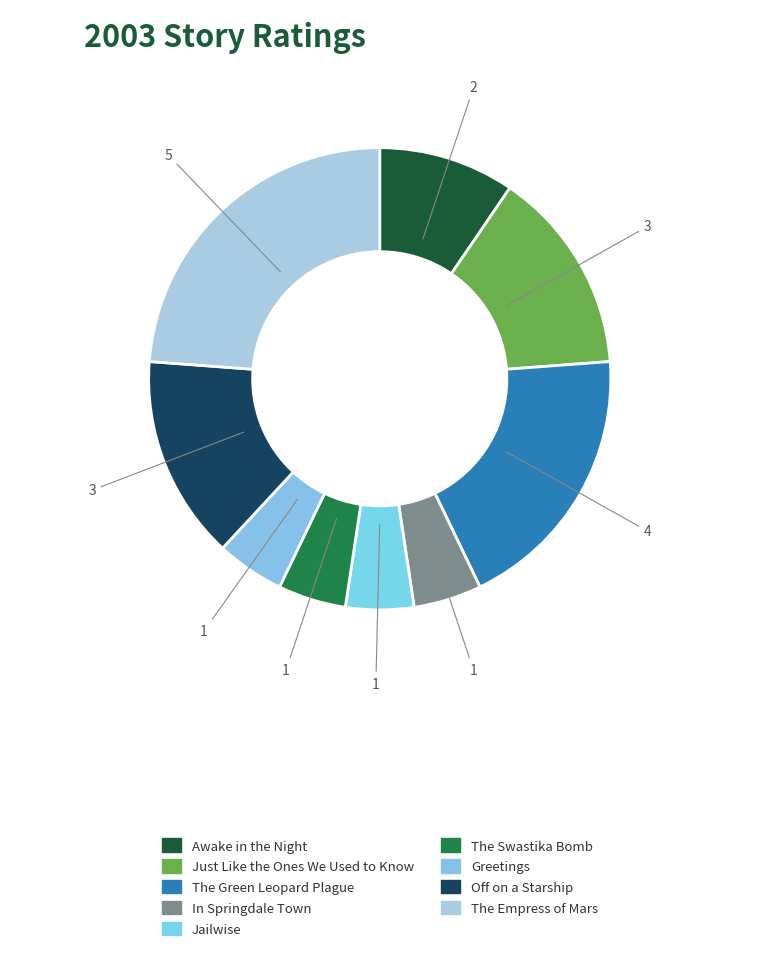

To the nearest percent, what is the difference between the largest and smallest slice percentages?

19%